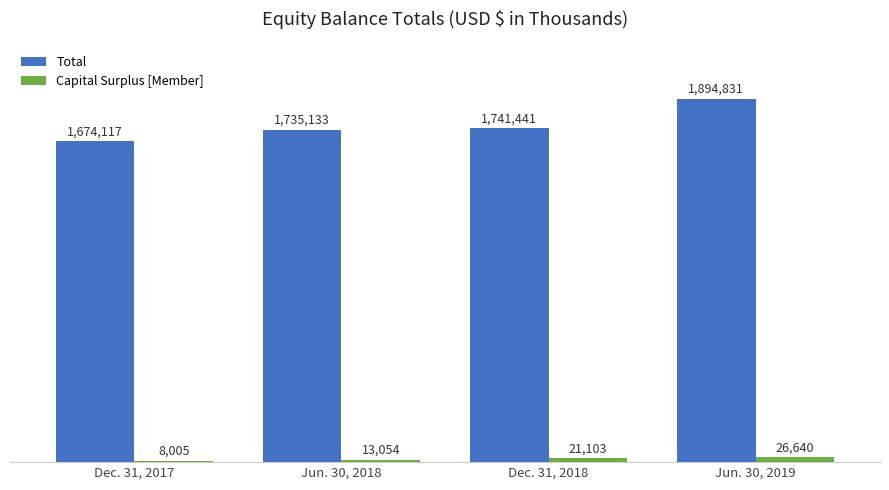

What is the average value of the Capital Surplus [Member] series?

17200